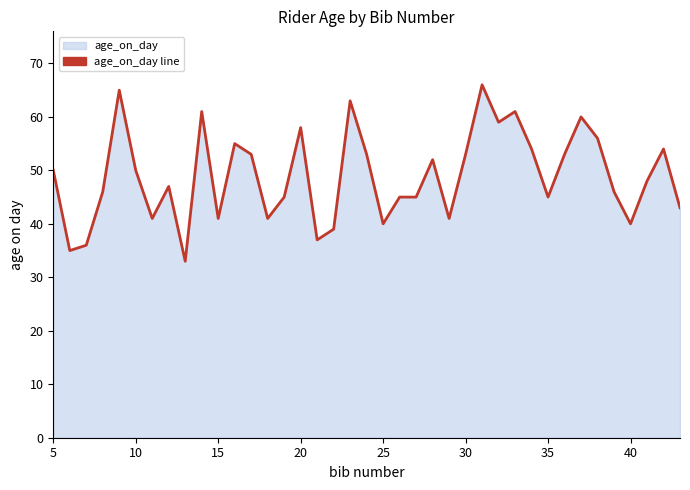

Is it true that the value at 30 is 53?

True